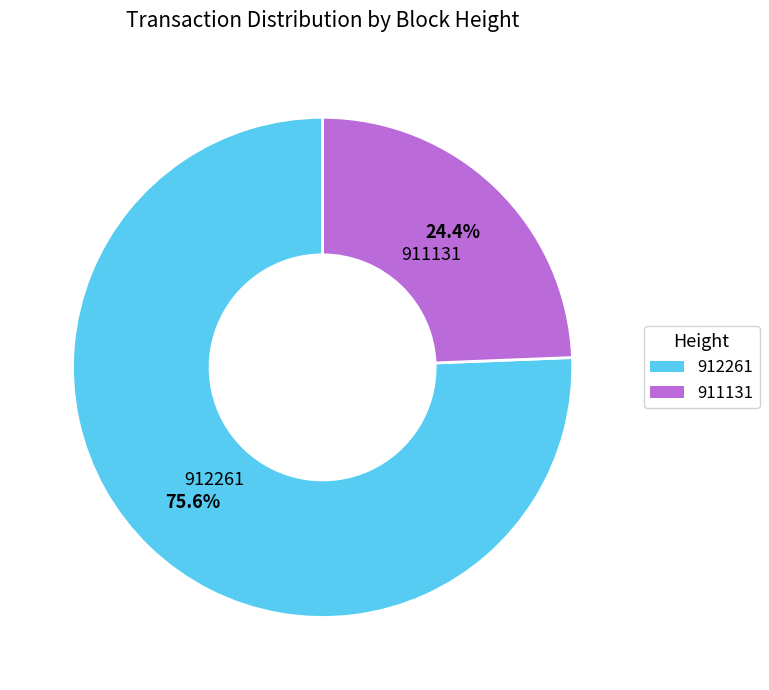

Rank the categories by value from lowest to highest.

911131, 912261